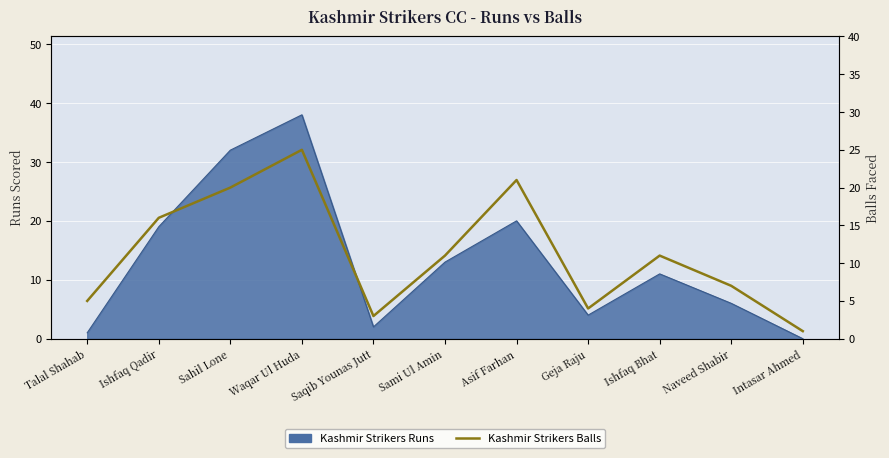

How many points are lower than both their immediate neighbors (excluding endpoints)?

2